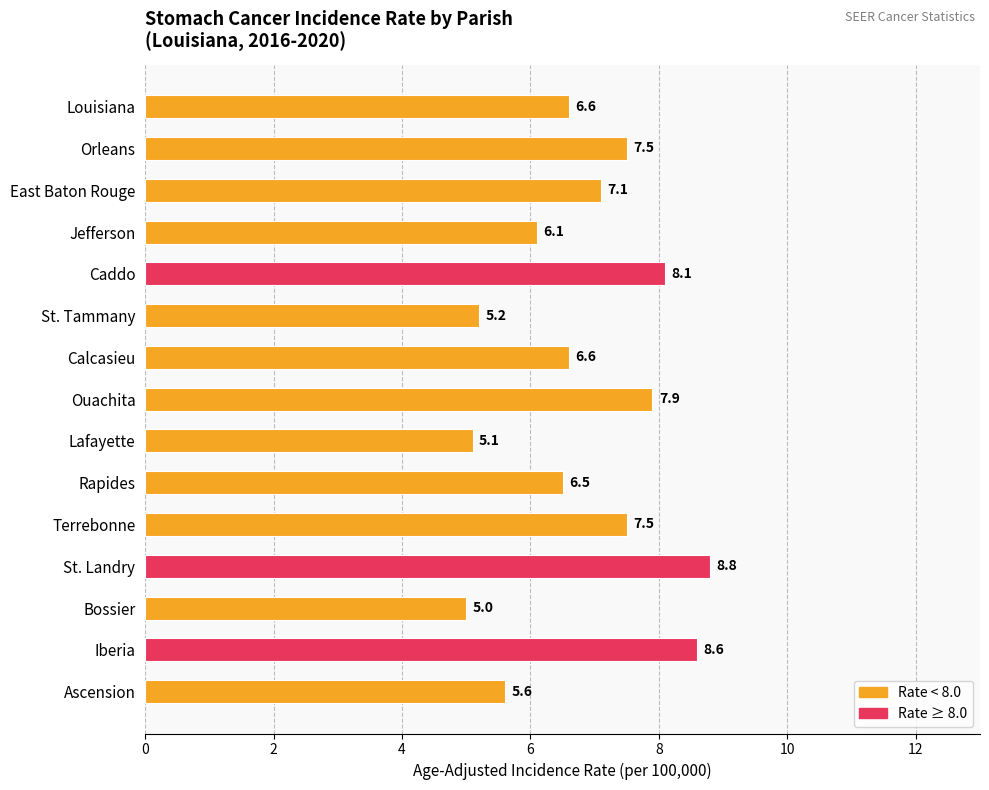

How many categories are shown in the chart?

15